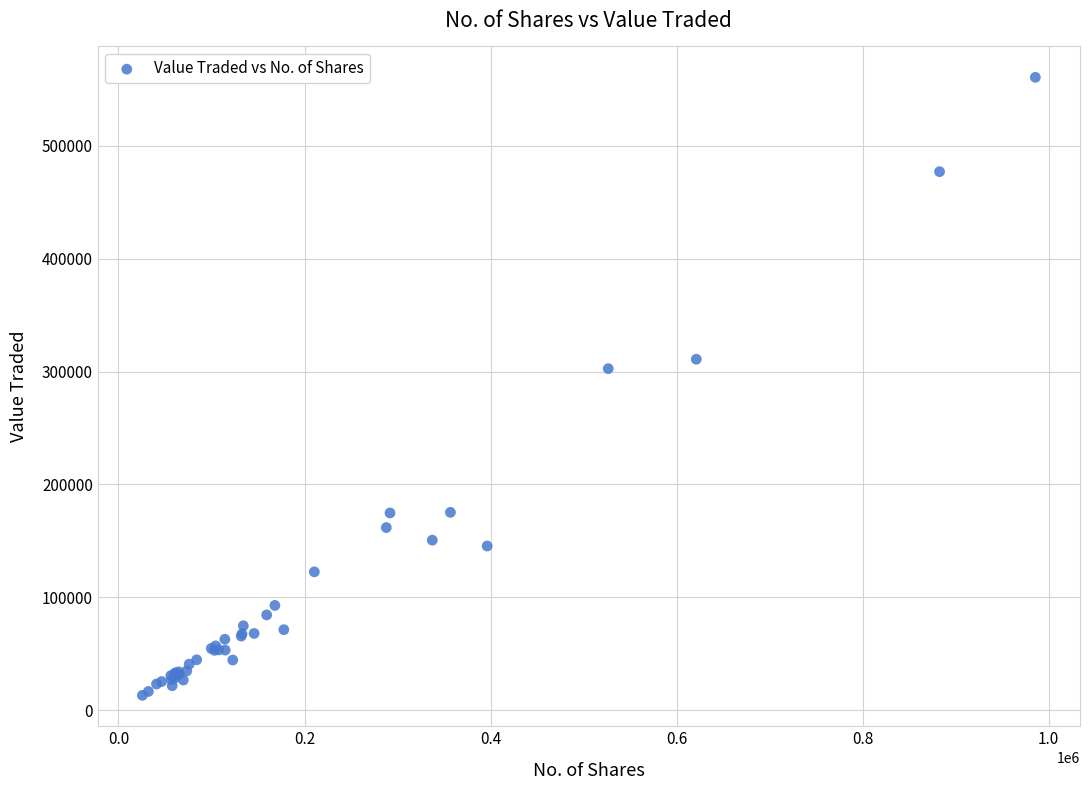

What Y value in the scatter plot is closest to 286899?

302583